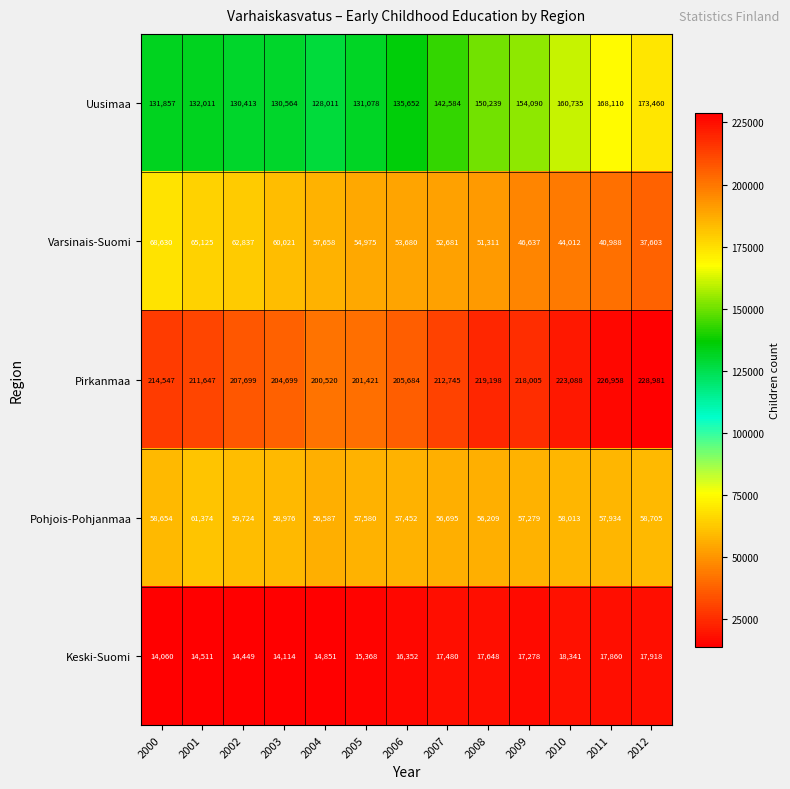

What is the total value across all series at 2012?

516667